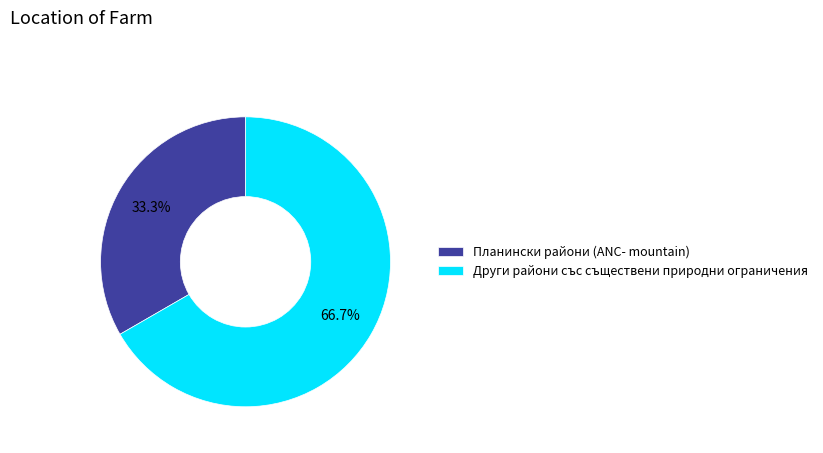

How many segments does this pie chart have?

2